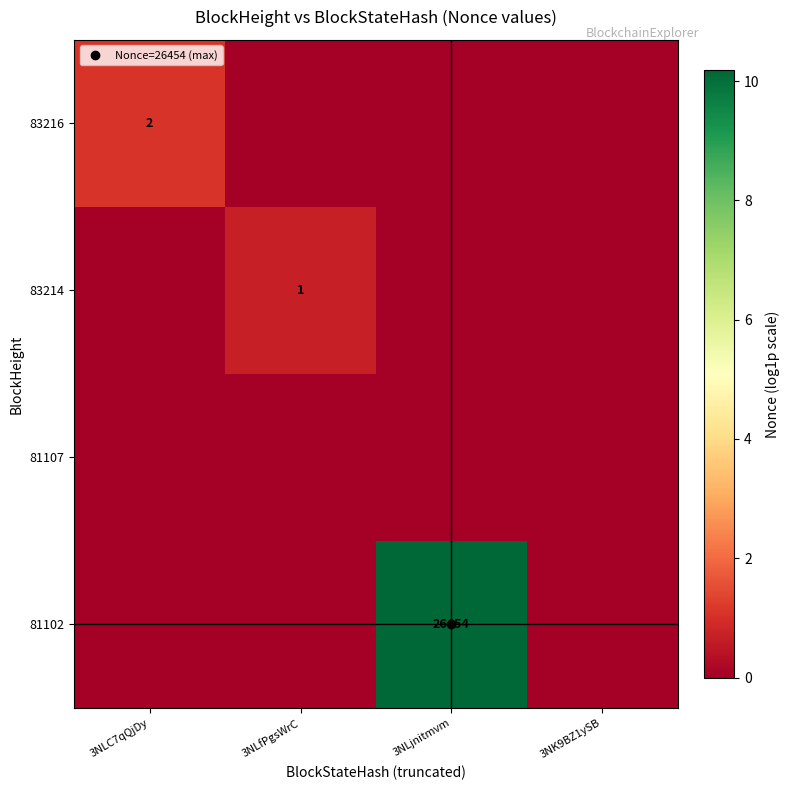

How many distinct data groups are displayed?

4